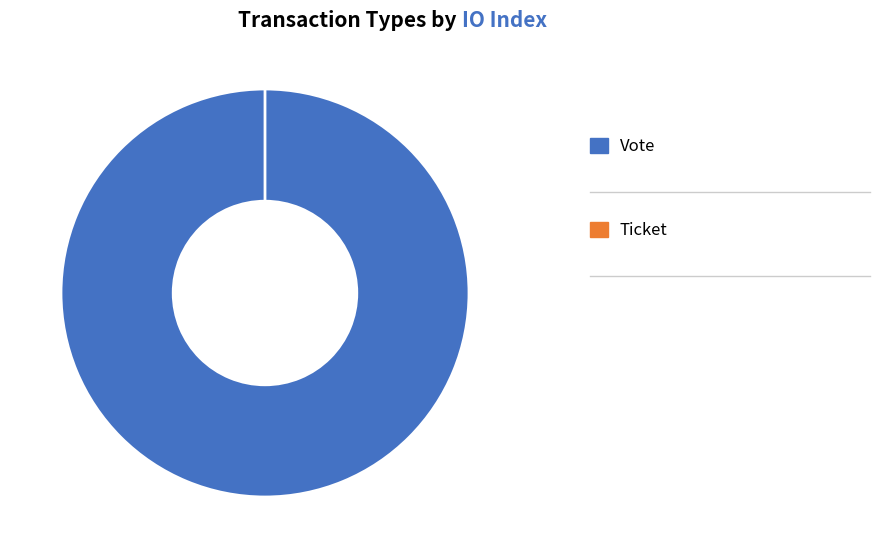

How many segments does this pie chart have?

2